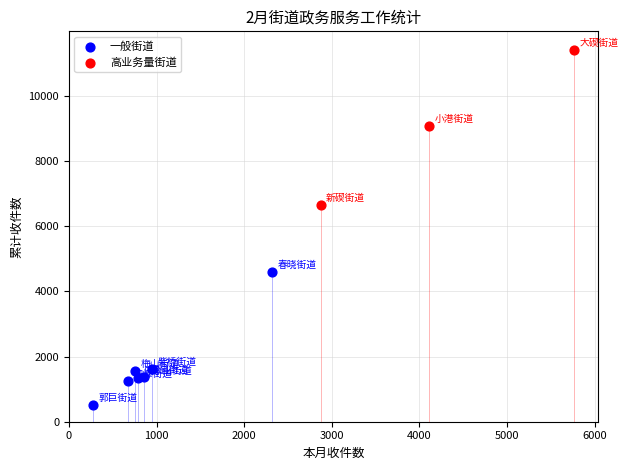

Which series contains the highest Y value?

高业务量街道